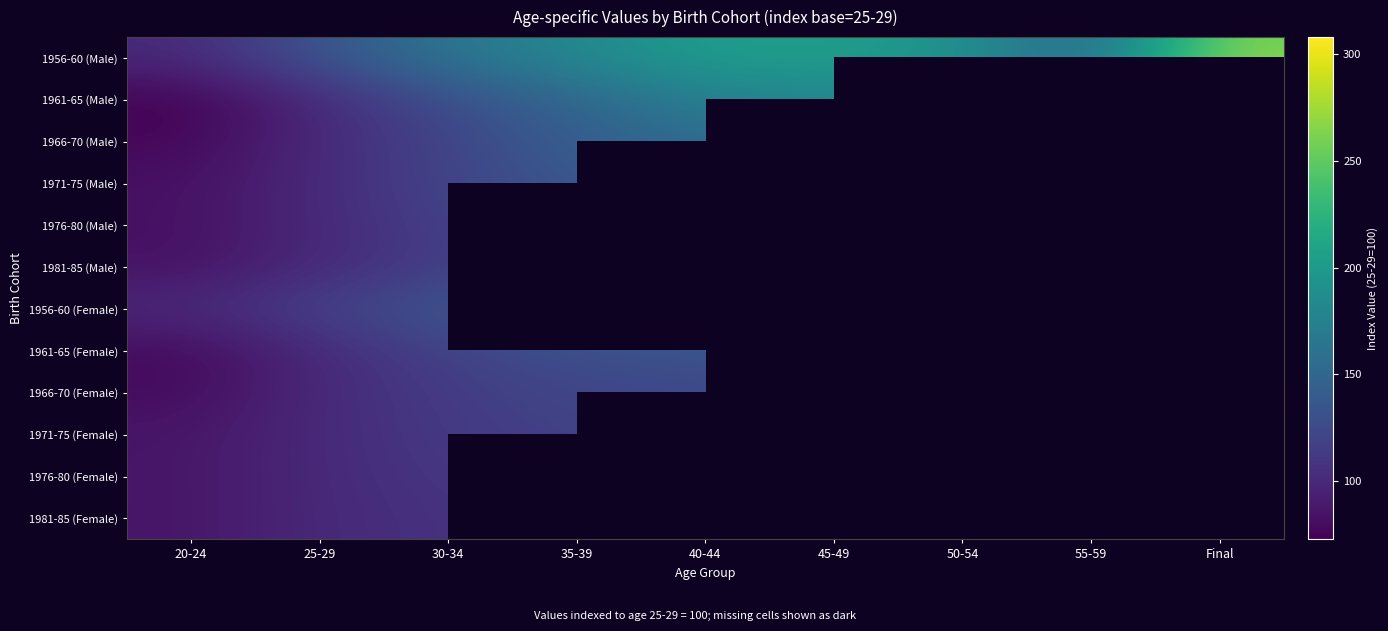

Which series changed the most between 40-44 and 55-59?

1956-60 (Male)